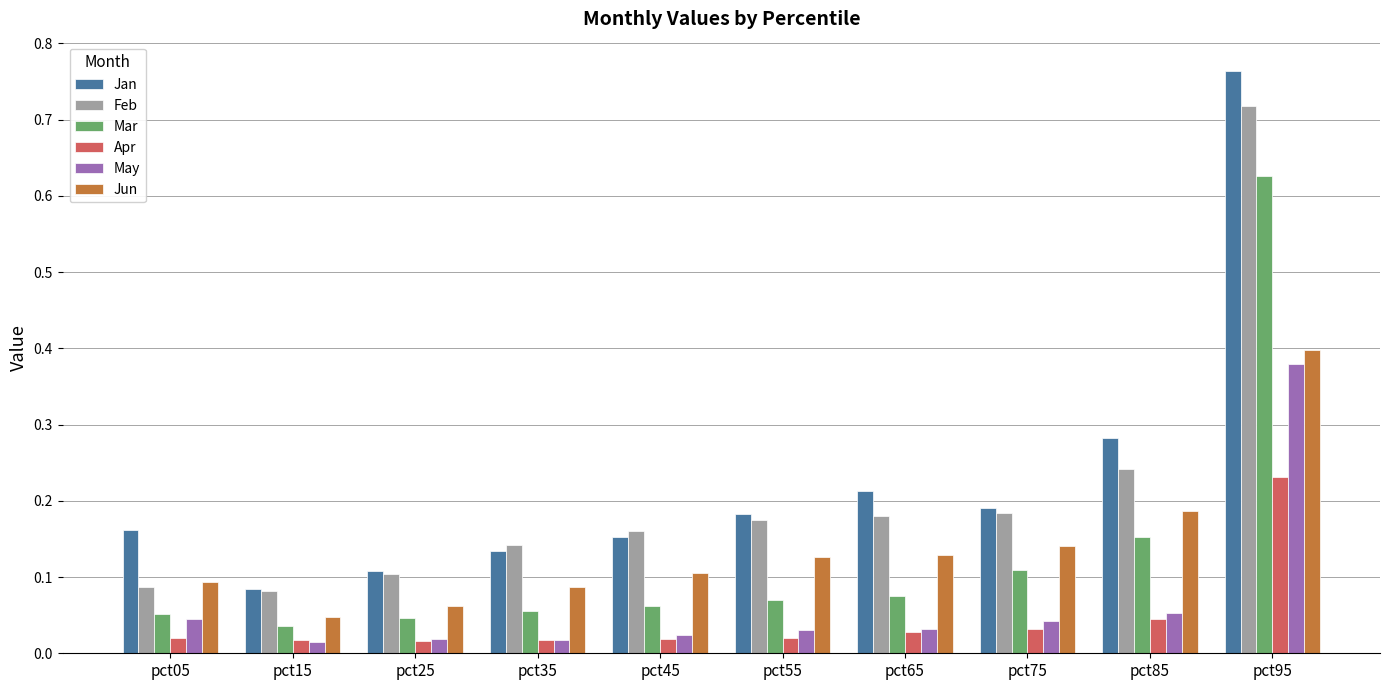

The Jan series shows 0.3 at pct05. True or false?

False